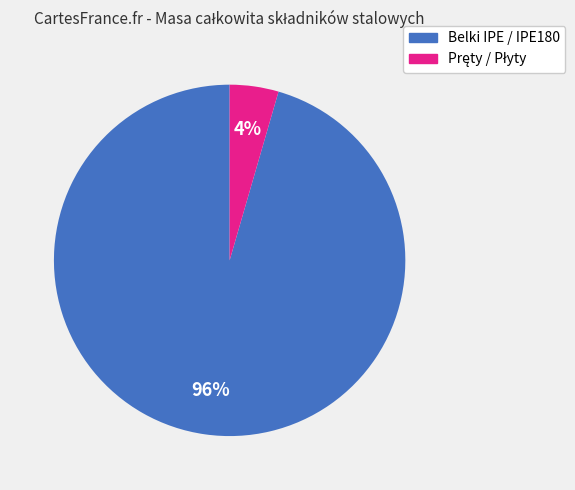

How many segments does this pie chart have?

2